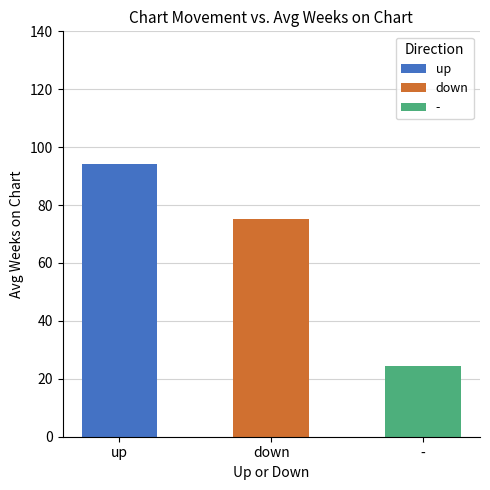

Rank the categories by value from lowest to highest.

-, down, up